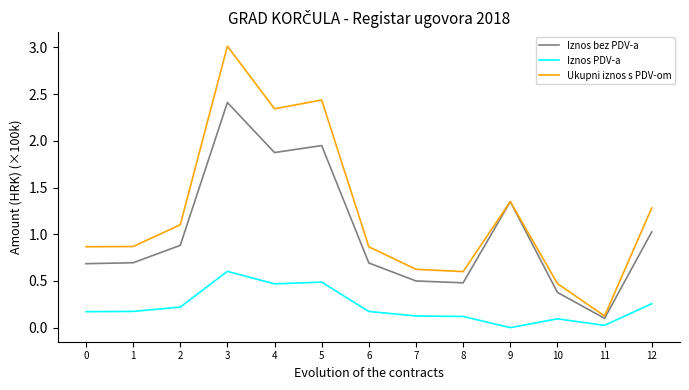

What is the approximate value of Iznos bez PDV-a at 10?

0.4